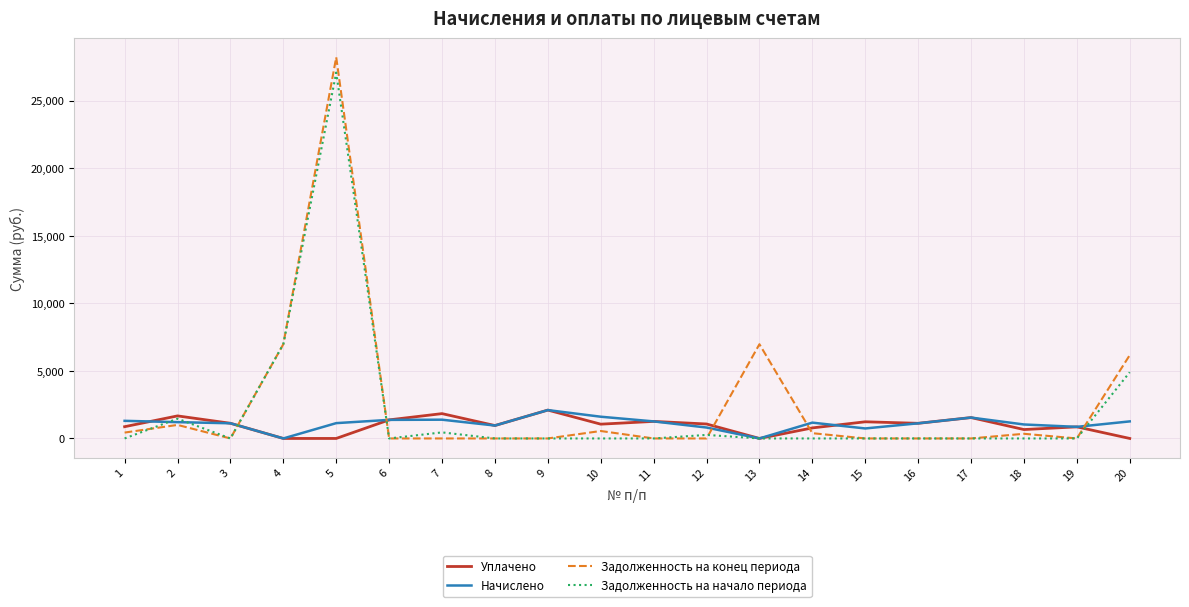

What is the maximum value shown in the chart?

28220.4